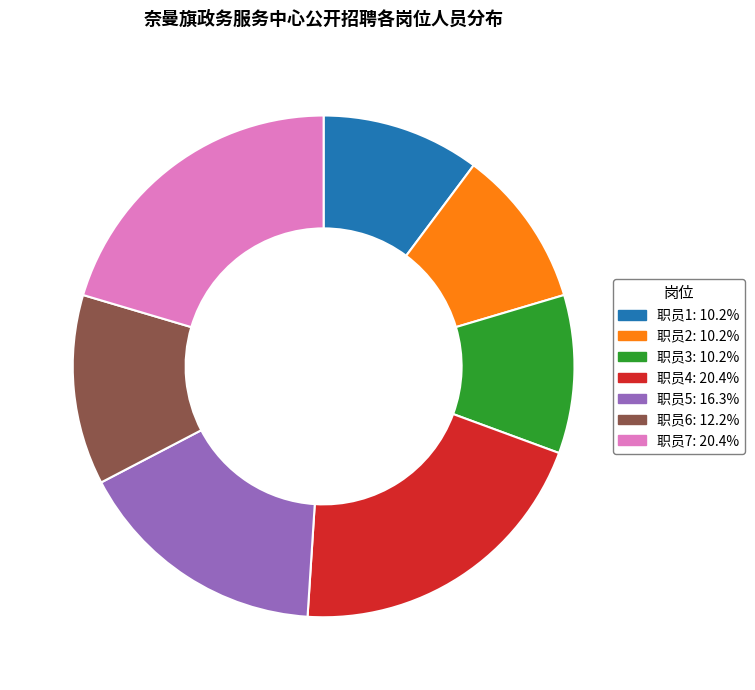

Do 职员7 and 职员3 together represent more than half of the pie?

No